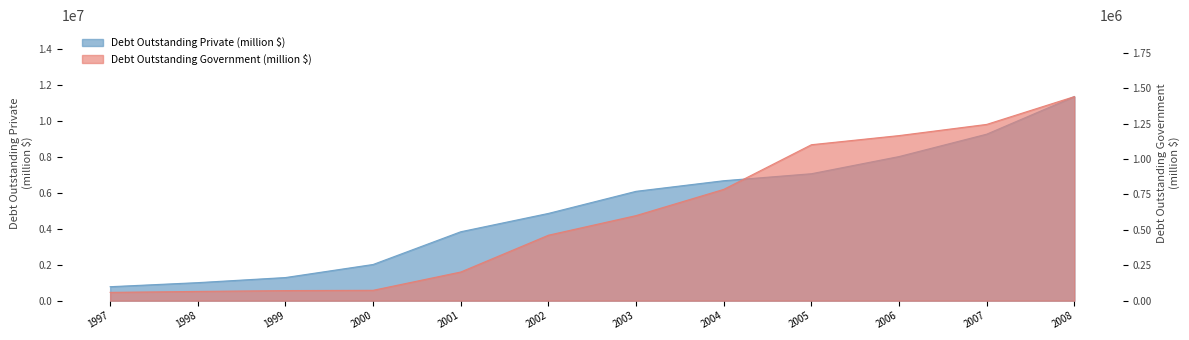

What is the value of the Debt Outstanding Government (million $) point at the 1st from the left?

58746